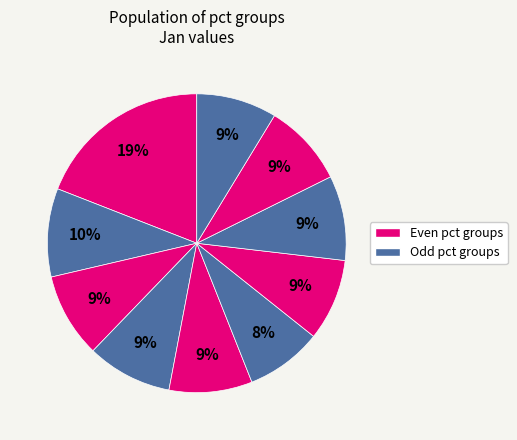

Count the number of slices in the pie.

10